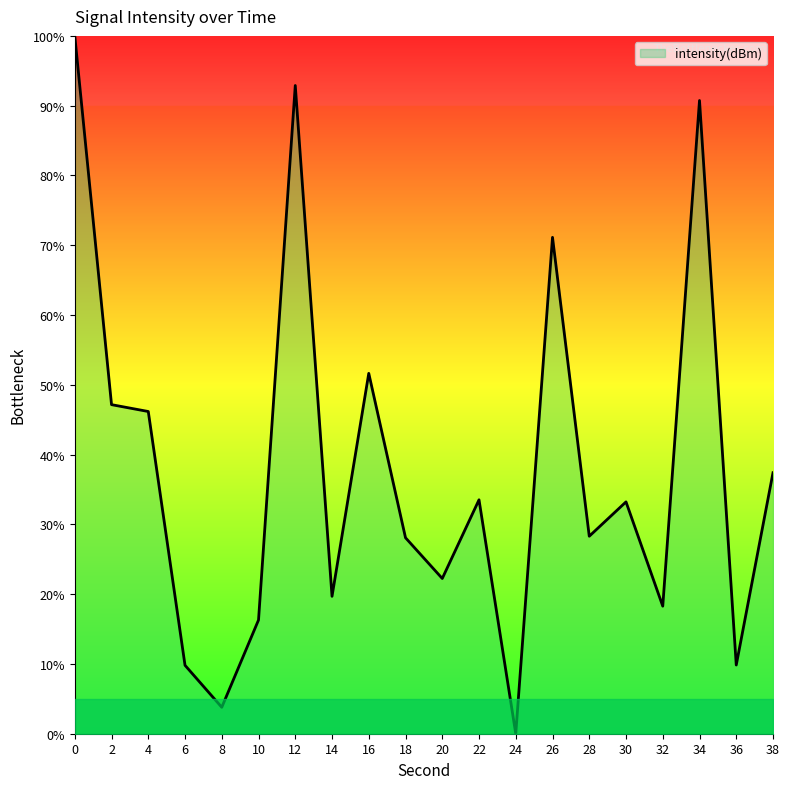

At which category does the data reach its first local peak?

12